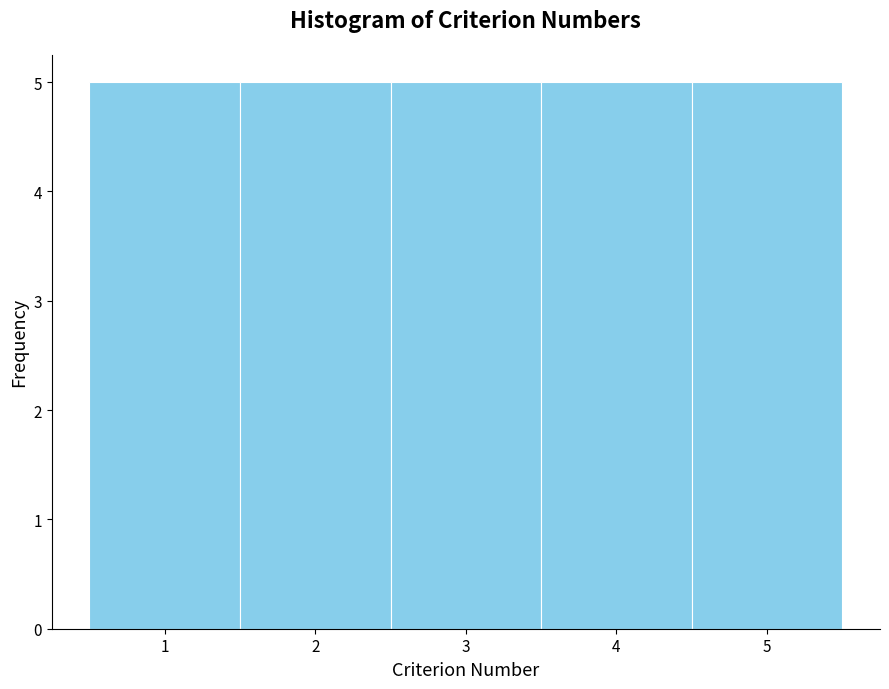

Reading left to right, transcribe this chart: for each bar, give the range it covers on the x-axis and its height. The values are not printed on the chart, so give them approximately, as read against the axis.

0.5 to 1.5: 5
1.5 to 2.5: 5
2.5 to 3.5: 5
3.5 to 4.5: 5
4.5 to 5.5: 5